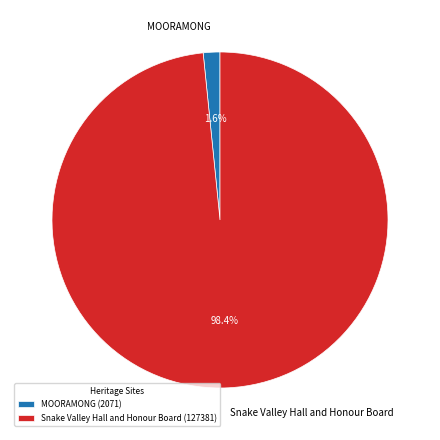

To the nearest percent, what is the difference between the MOORAMONG and Snake Valley Hall and Honour Board slice percentages?

97%